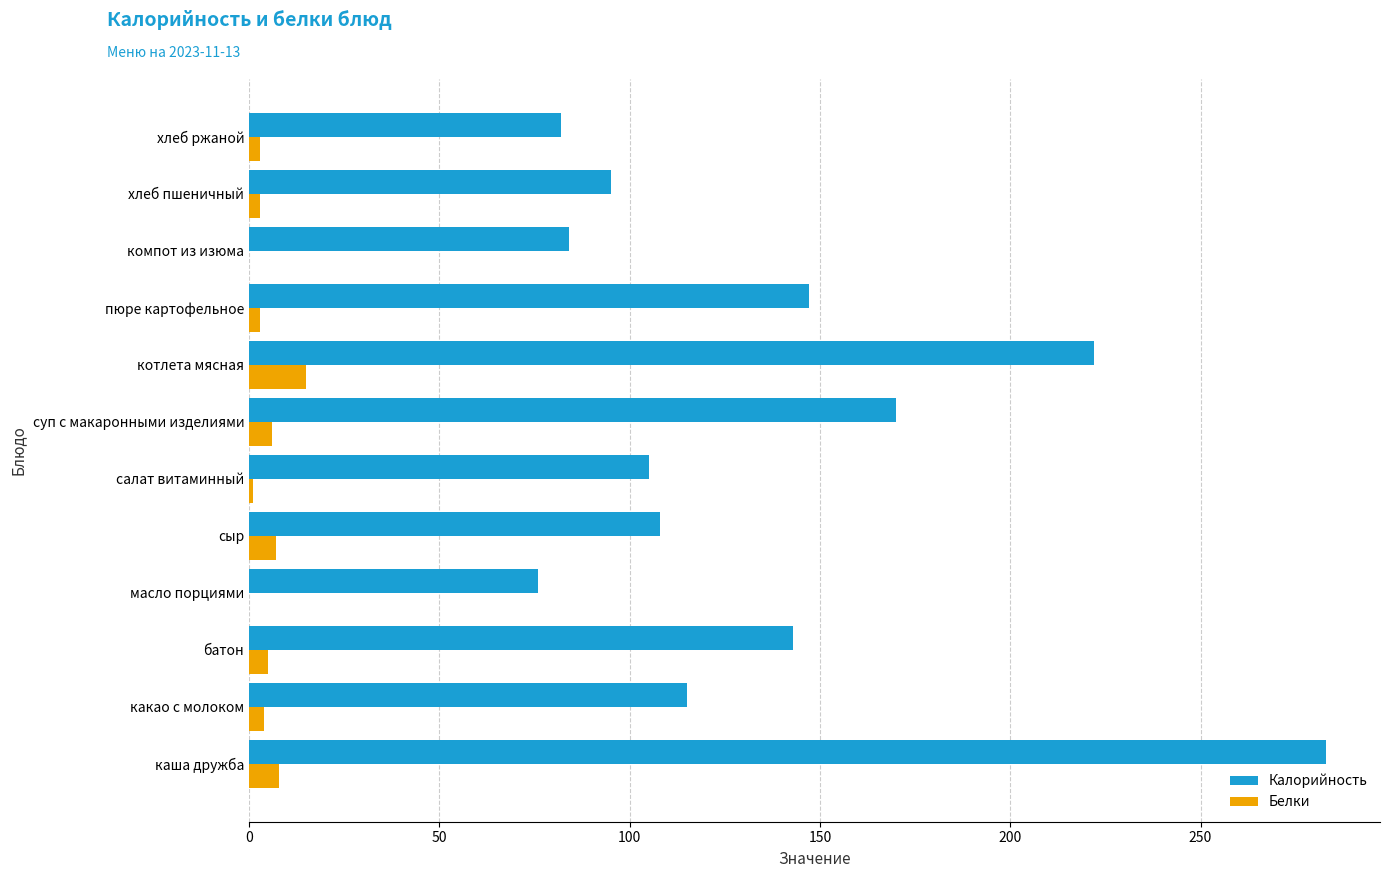

What is the sum of all Калорийность values?

1630